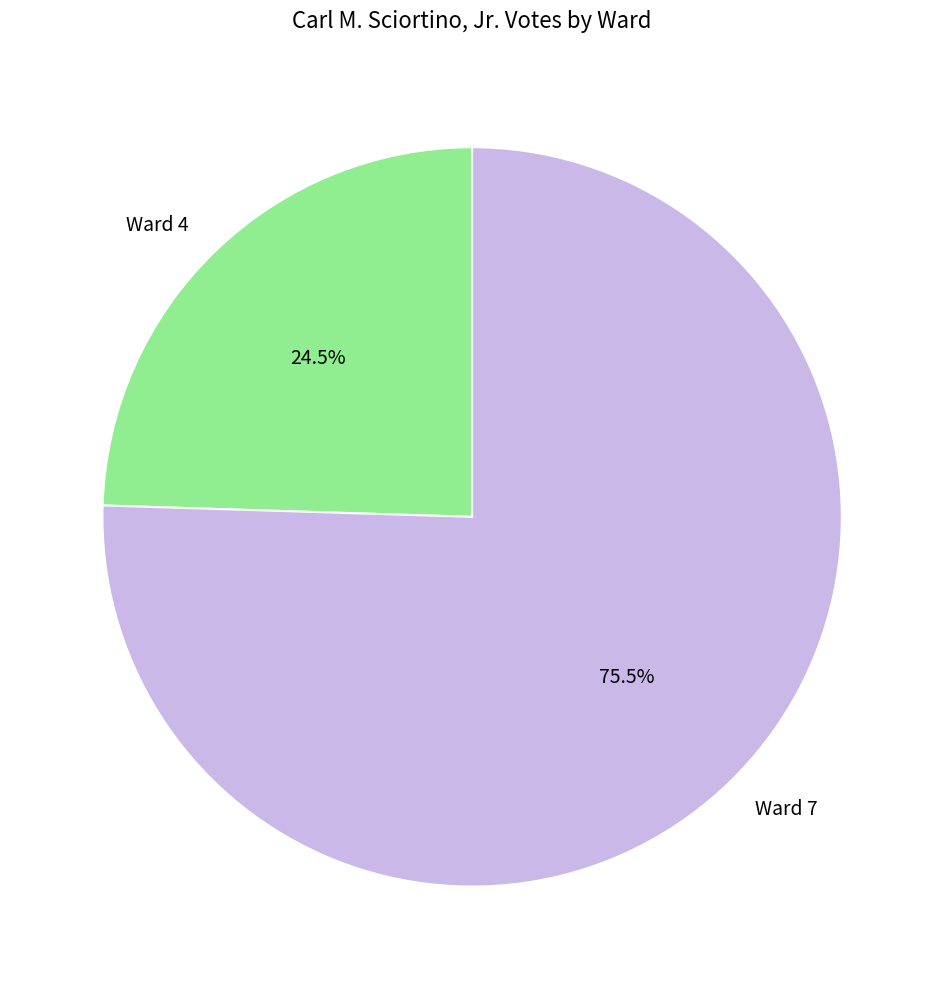

Rank the categories by value from highest to lowest.

Ward 7, Ward 4